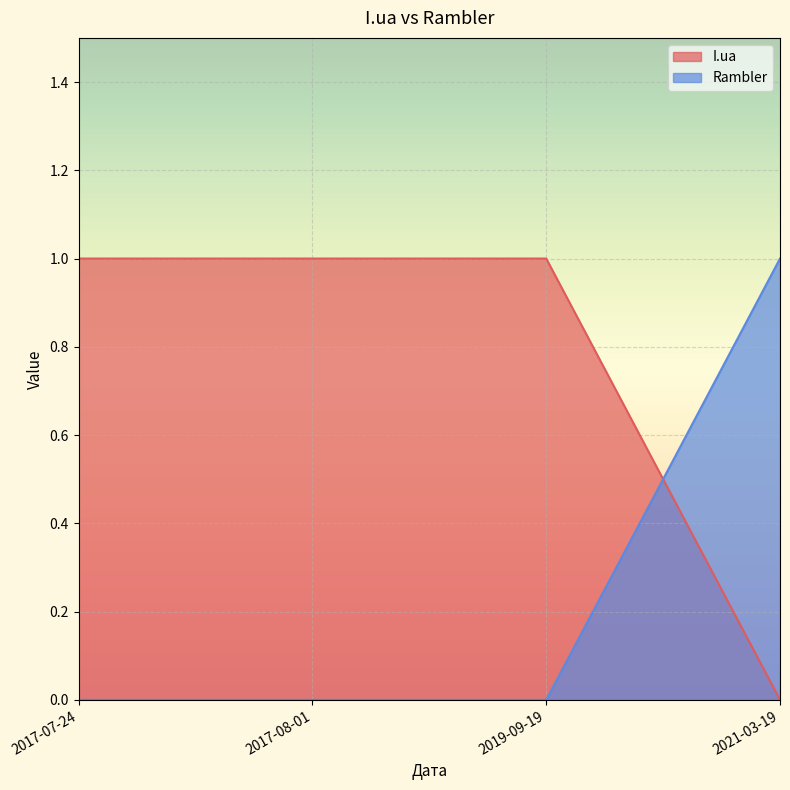

Between 2017-07-24 and 2019-09-19, which is larger?

2017-07-24